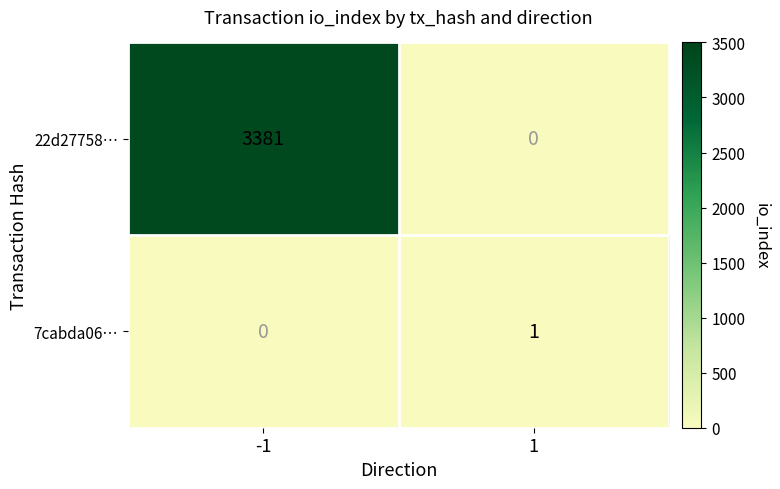

What is the difference between the 22d27758… values at -1 and 1?

3381